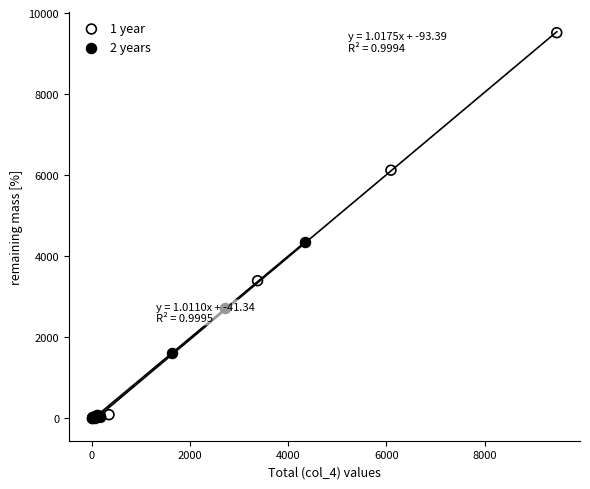

Which series contains the highest Y value?

1 year